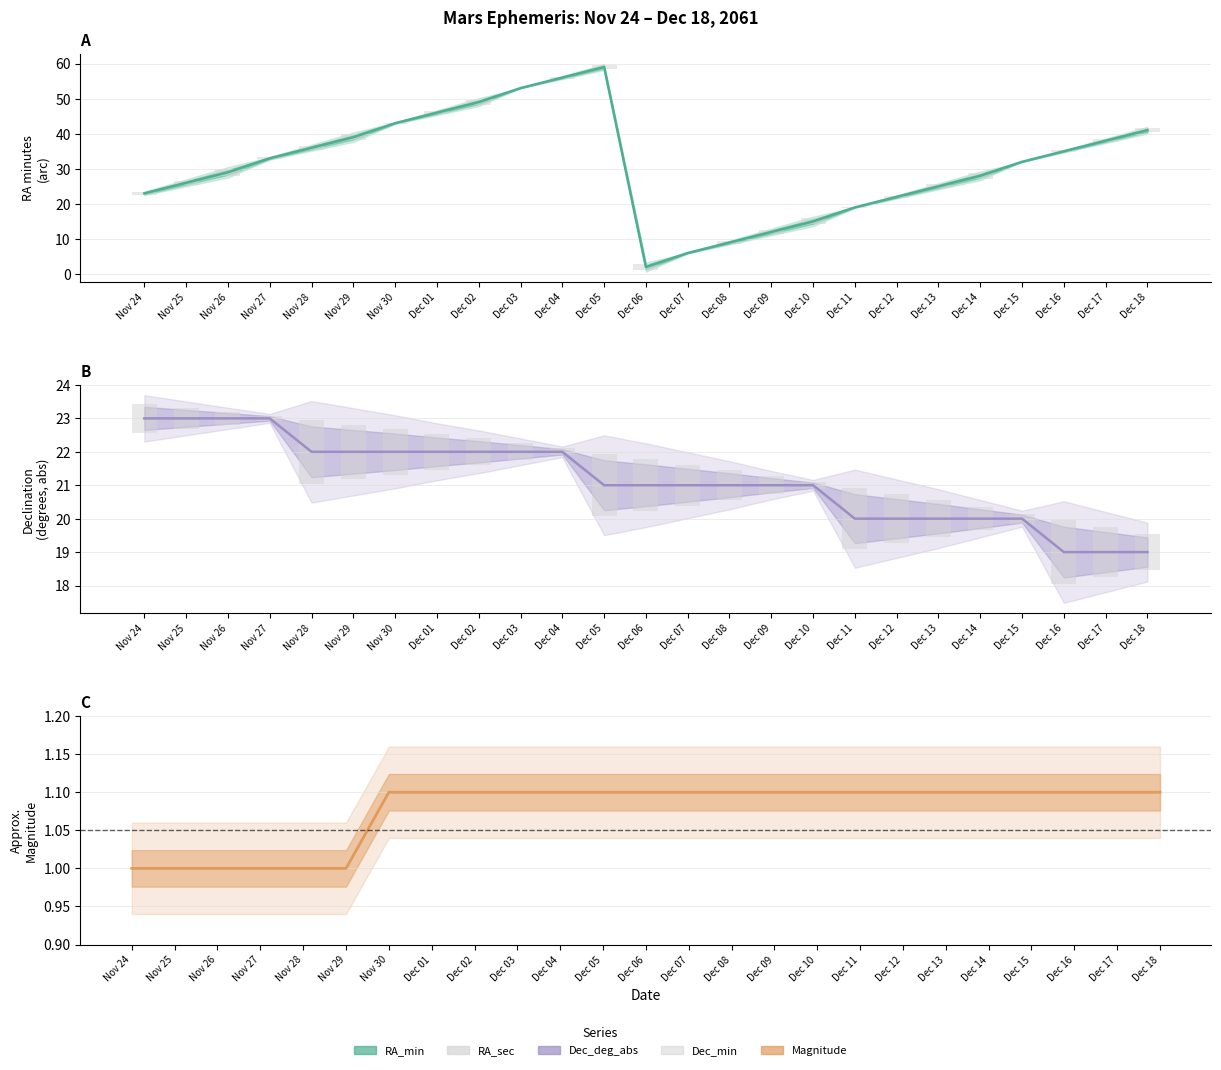

What is the label of the 7th bar from the right?

Dec 12